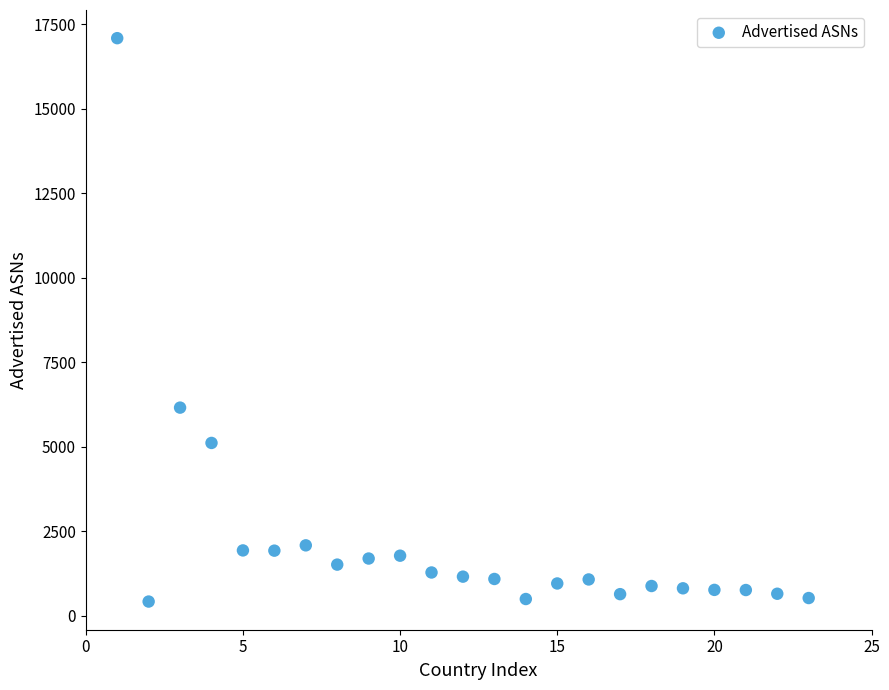

What is the range of Y values (max minus min)?

16669